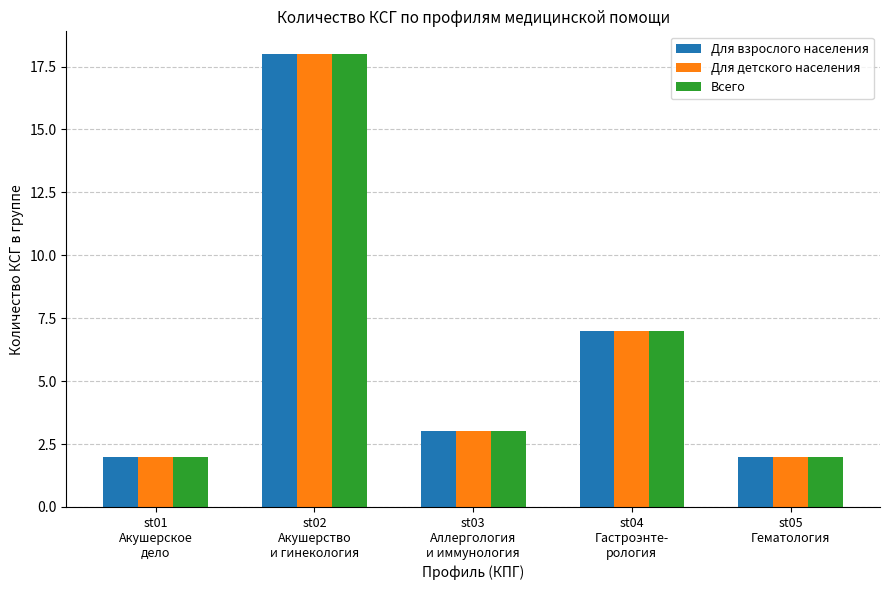

What is the difference between the second highest and second lowest values in the Для детского населения series?

5